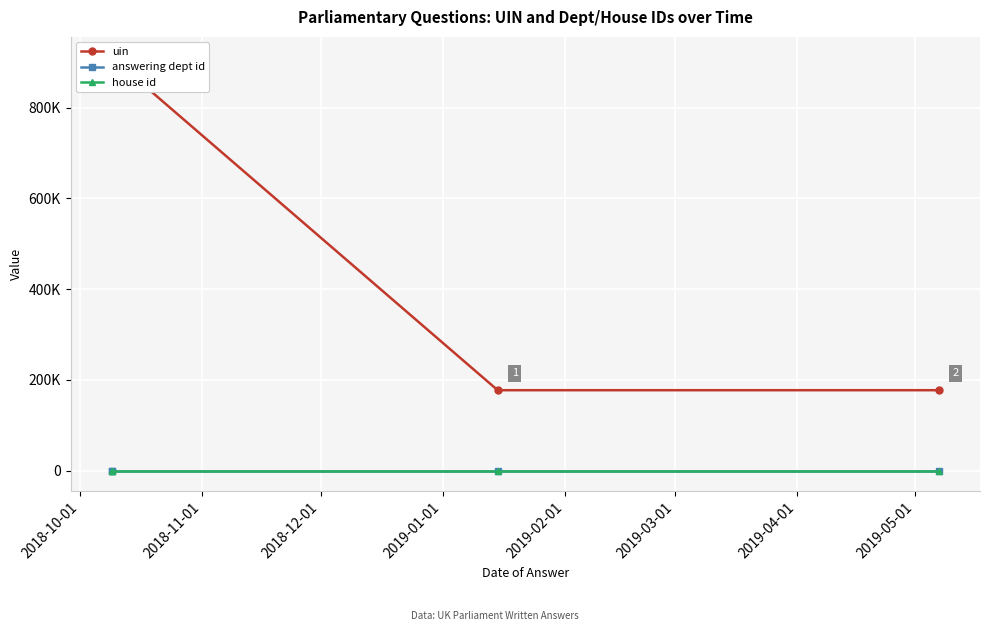

How many data points in uin are less than 908576?

2